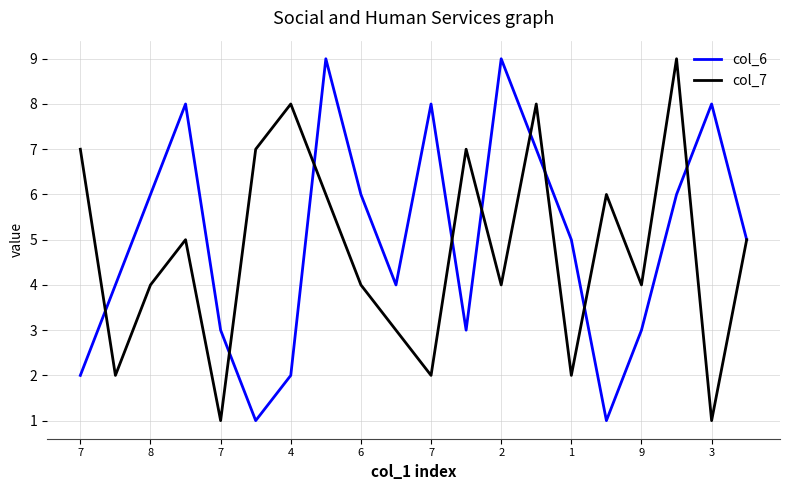

At which label does col_7 reach its peak?

17